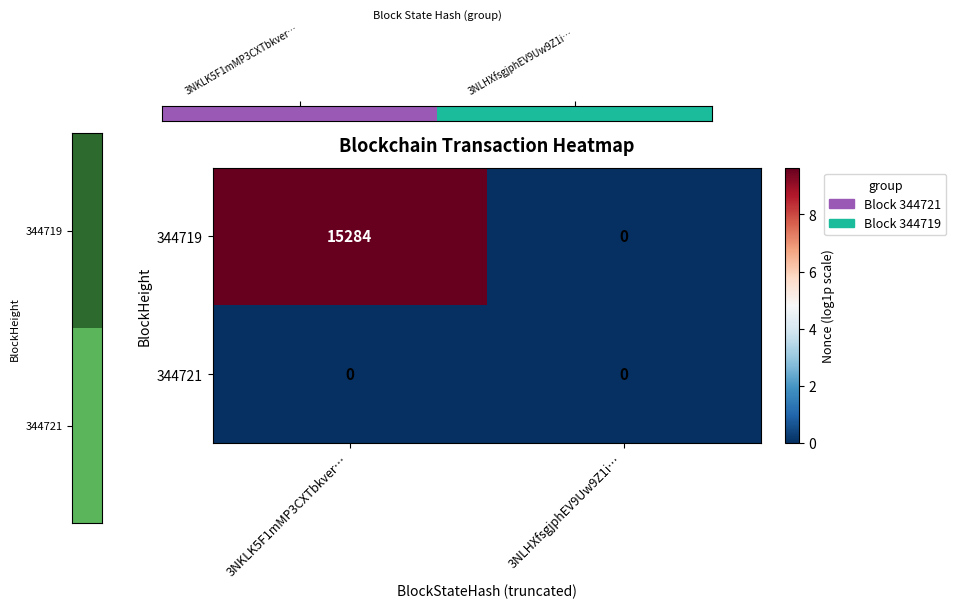

At which category is the sum across all series the highest?

3NKLK5F1mMP3CXTbkver…